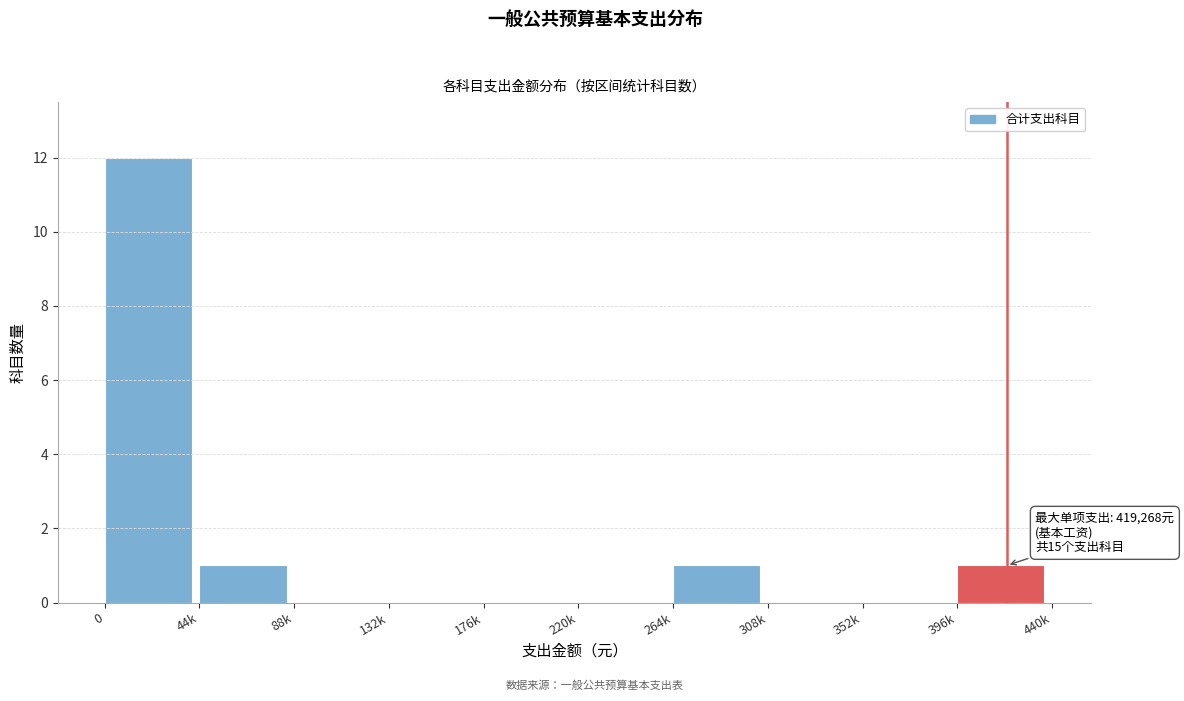

Reading left to right, list all the values displayed in this chart.

0=12	44k=1	88k=0	132k=0	176k=0	220k=0	264k=1	308k=0	352k=0	396k=1